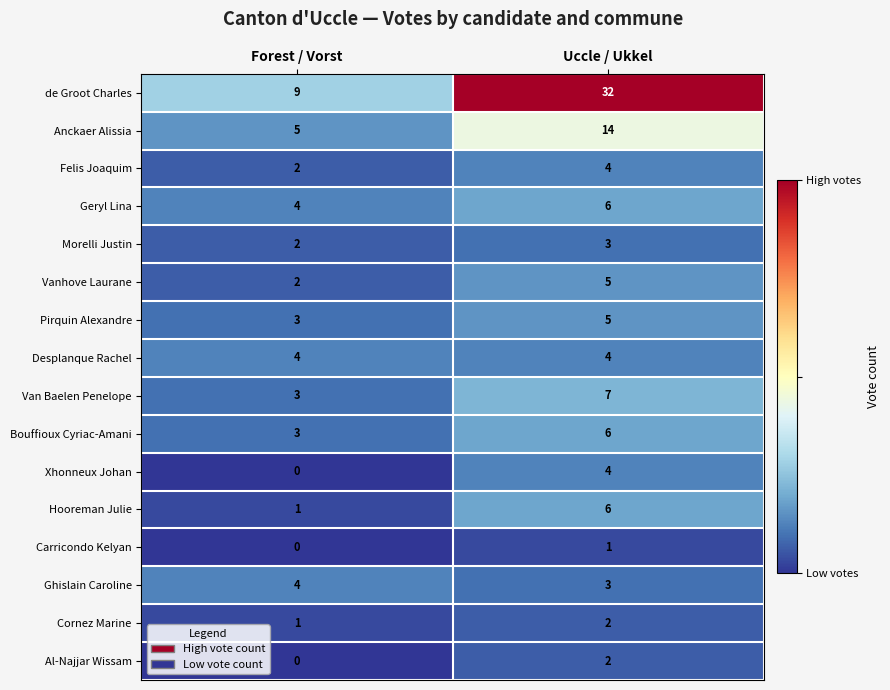

Is it true that Bouffioux Cyriac-Amani equals 9 at Uccle / Ukkel?

False